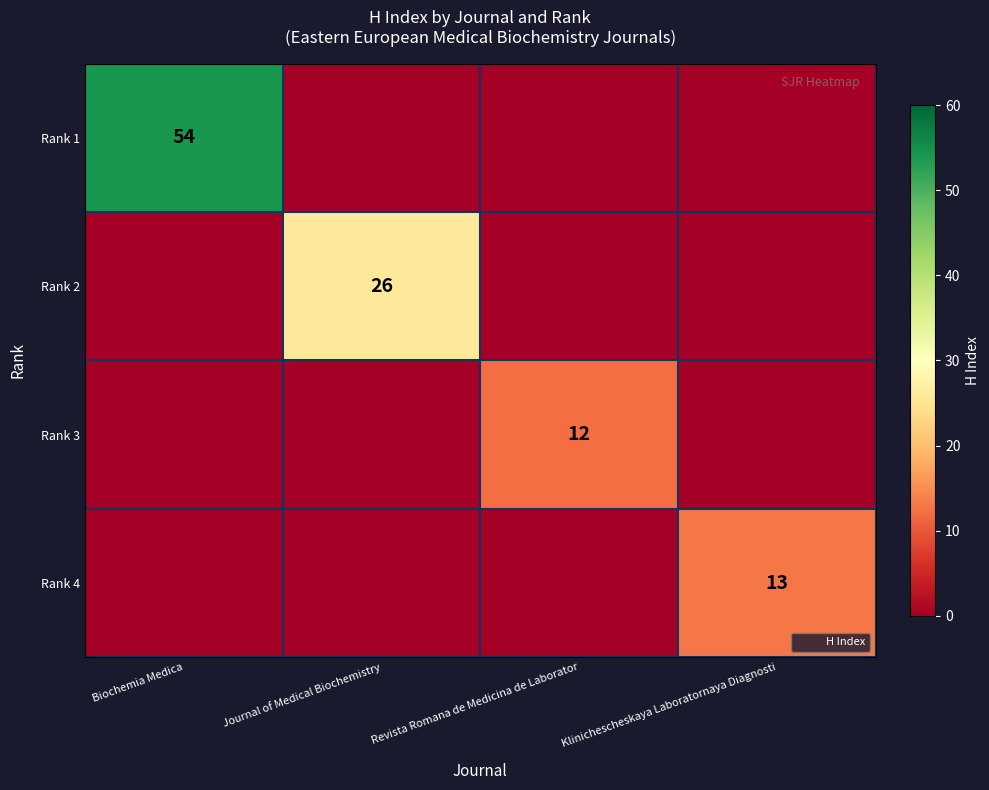

The value of Rank 2 at Journal of Medical Biochemistry is 26. True or false?

True